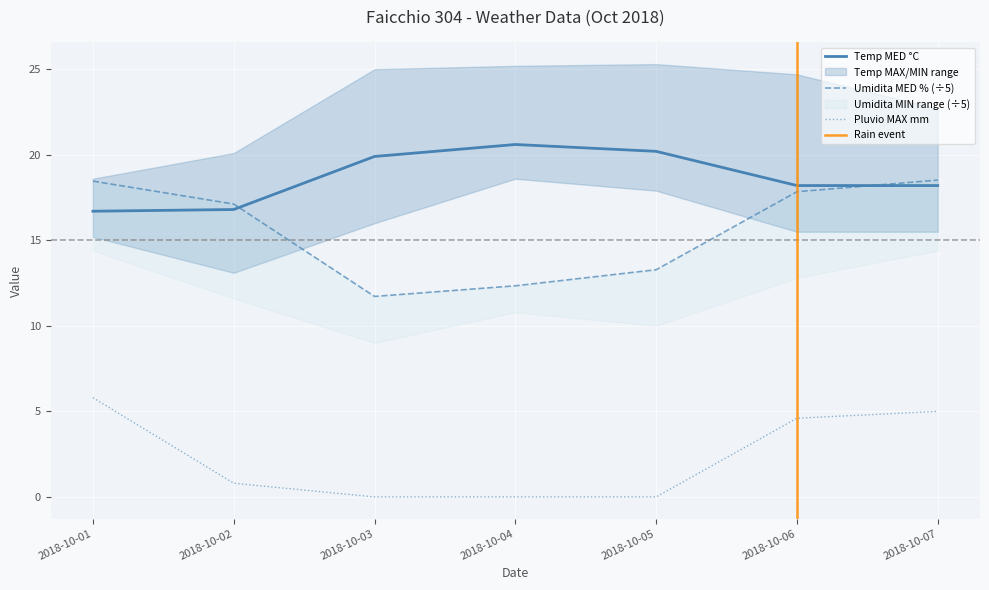

True or false: Umidita MED has more than 1 interior local peaks.

False